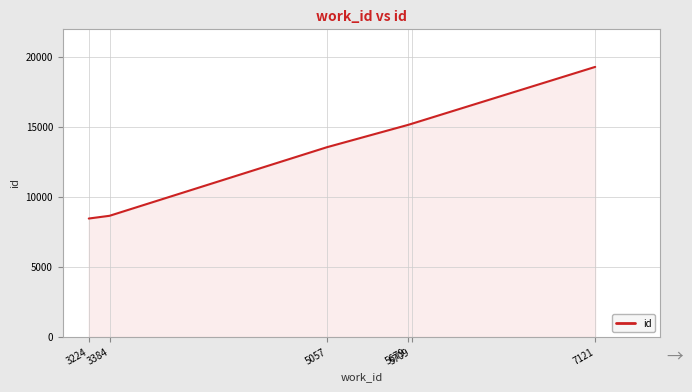

What is the change in value from 3224 to 5679?

+6685